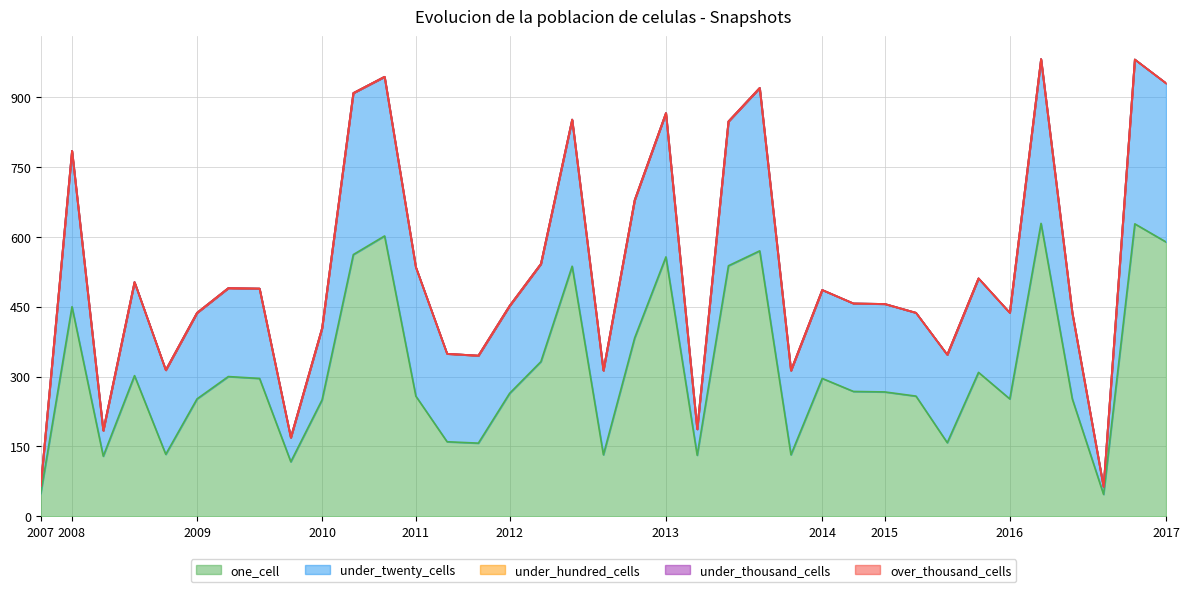

Which series has the largest total across all categories?

one_cell